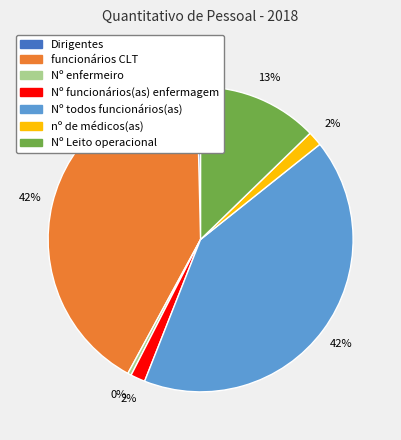

Which has a higher value, Nº Leito operacional or Dirigentes?

Nº Leito operacional